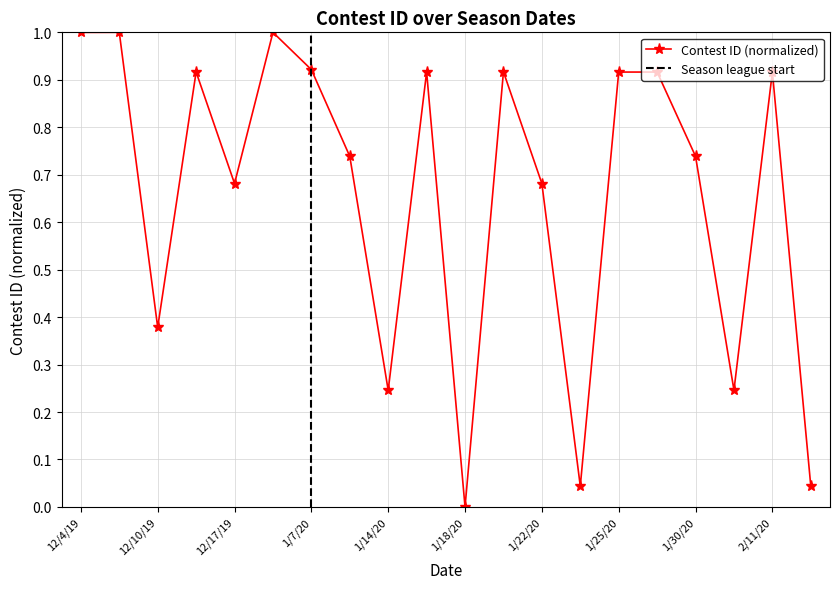

Reading left to right, what are all the values shown in this chart?

1.0	1.0	0.4	0.9	0.7	1.0	0.9	0.7	0.2	0.9	0.0	0.9	0.7	0.0	0.9	0.9	0.7	0.2	0.9	0.0